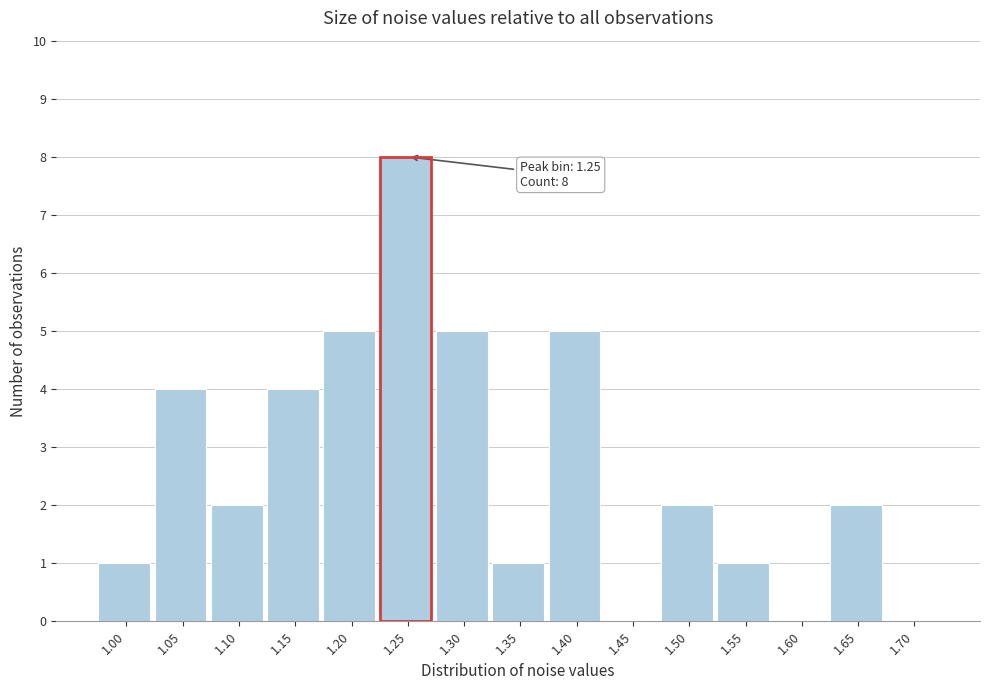

Reading left to right, transcribe all the data shown in this chart.

1.00=1	1.05=4	1.10=2	1.15=4	1.20=5	1.25=8	1.30=5	1.35=1	1.40=5	1.45=0	1.50=2	1.55=1	1.60=0	1.65=2	1.70=0